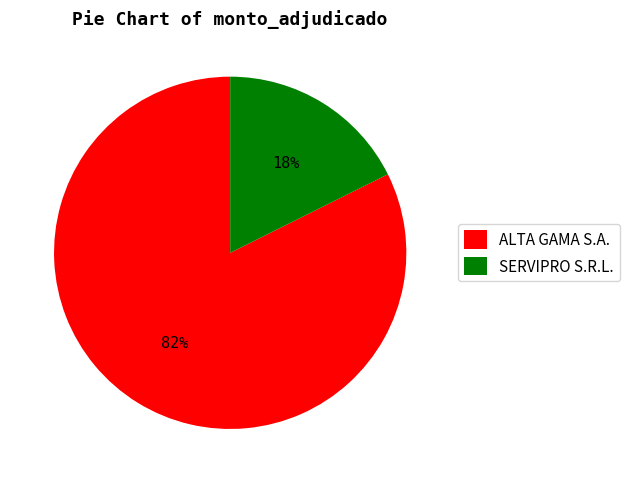

To the nearest percent, what is the average slice percentage?

50%